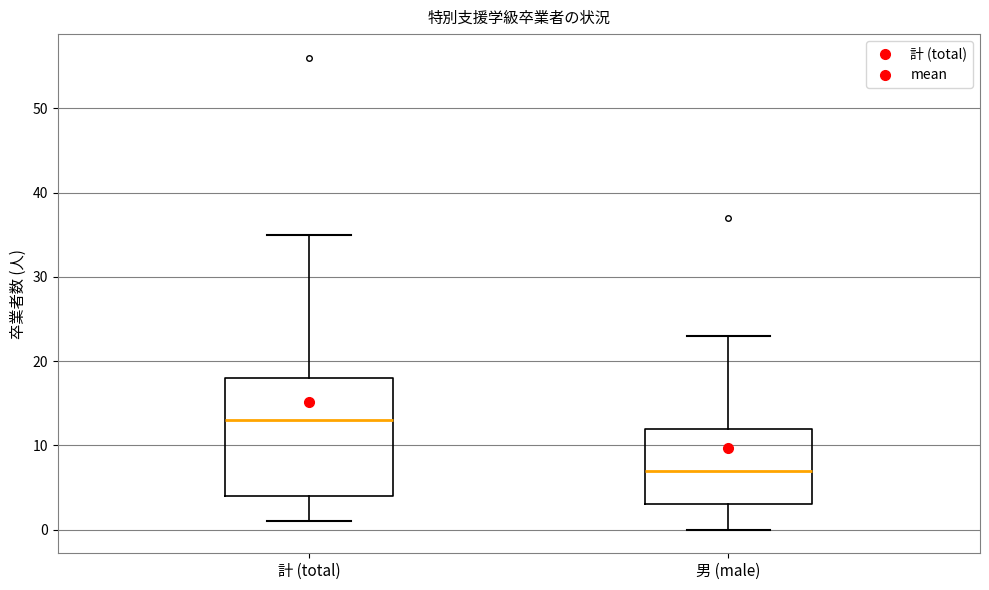

Which box has the highest median line?

計 (total)